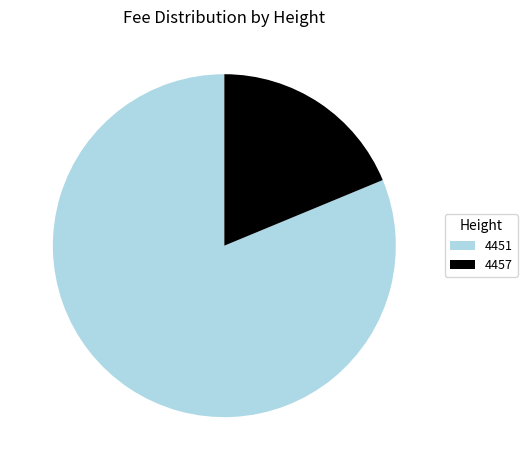

The 4457 slice represents 19% of the pie. True or false?

True